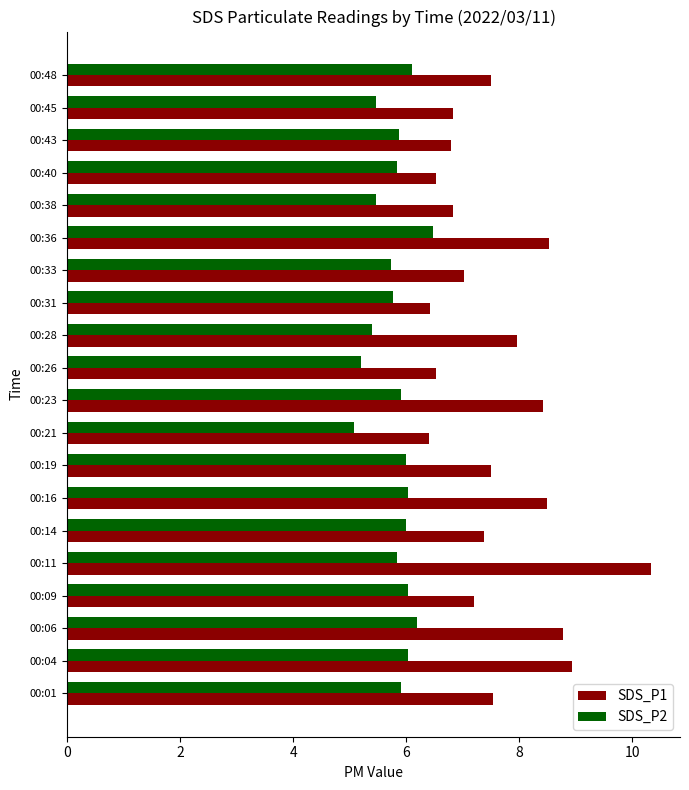

Is the value of SDS_P1 at 00:26 greater than the value of SDS_P2 at 00:26?

Yes